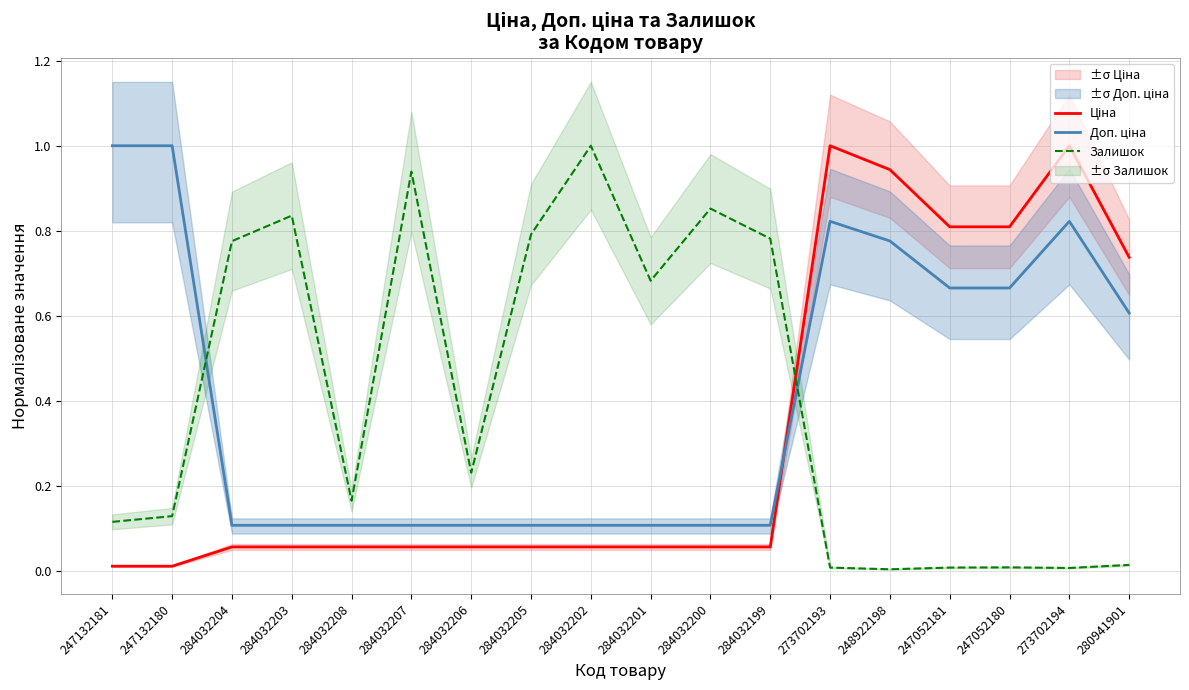

Is this an area chart (filled region under the line)?

No